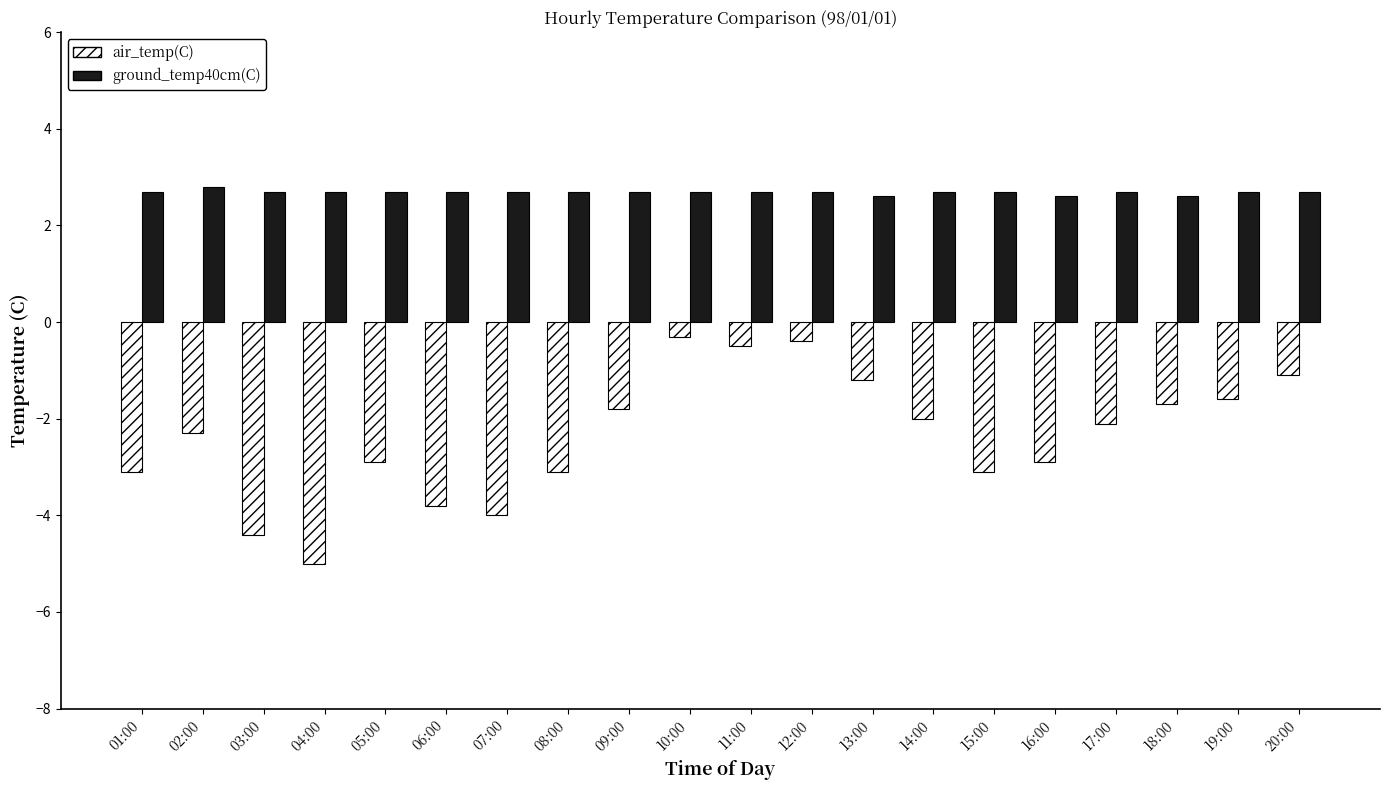

Is it true that ground_temp40cm(C) equals 2.7 at 20:00?

True